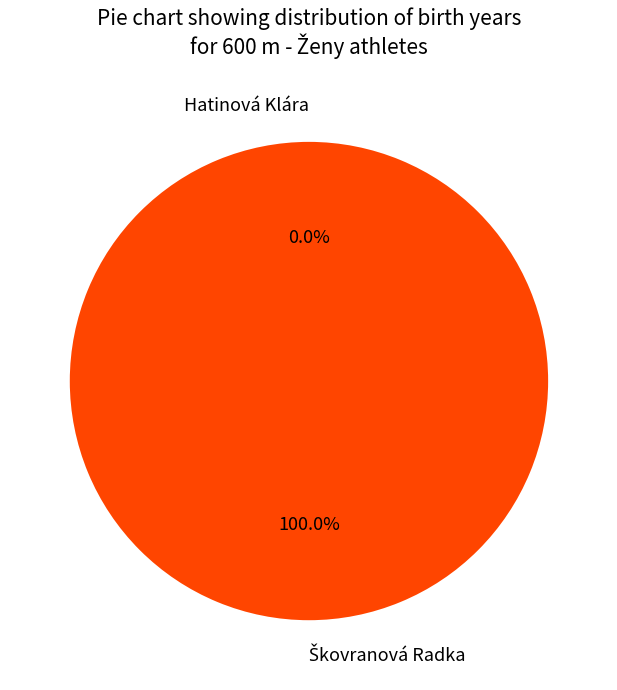

Which slice represents more than half of the pie?

Škovranová Radka